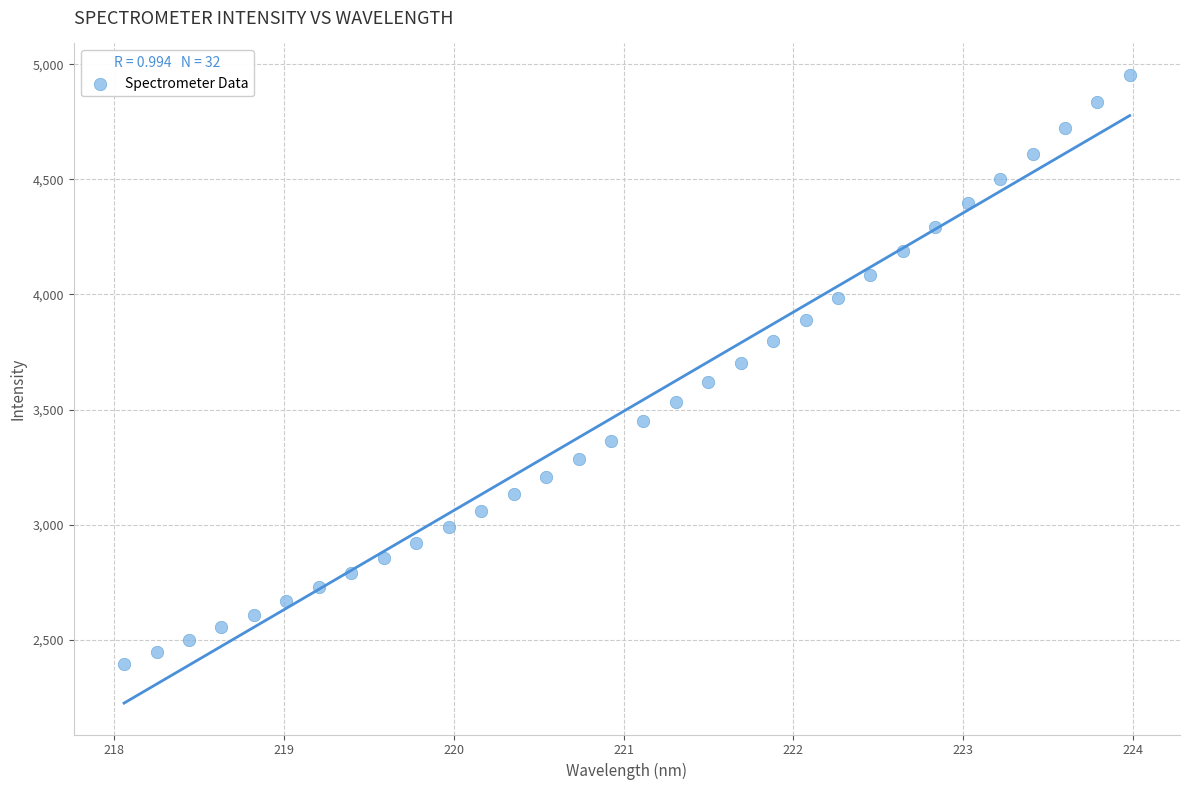

What is the range of Y values (max minus min)?

2559.0